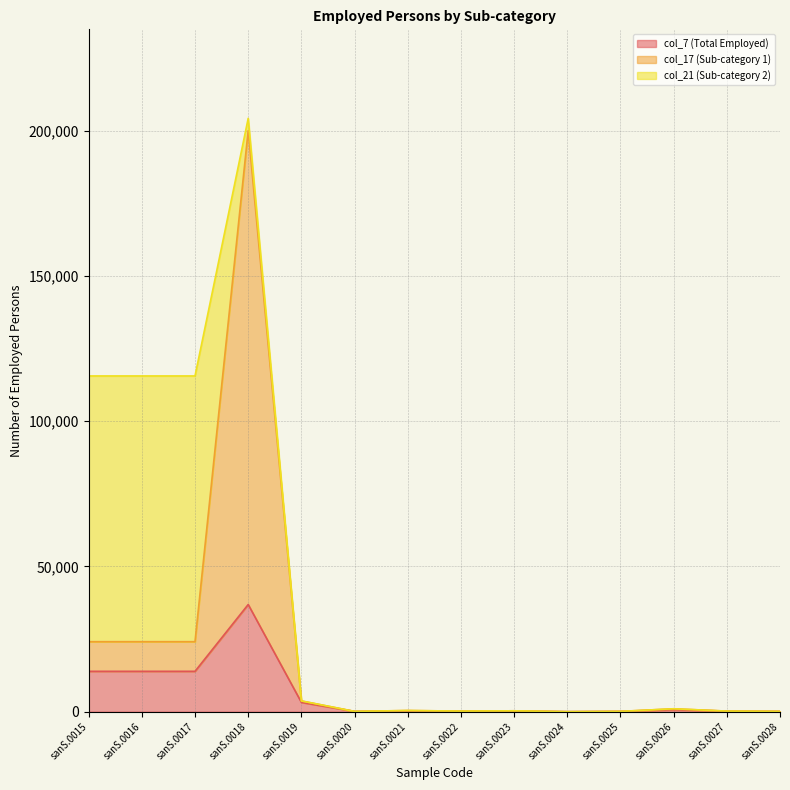

Count the number of data series in this chart.

3